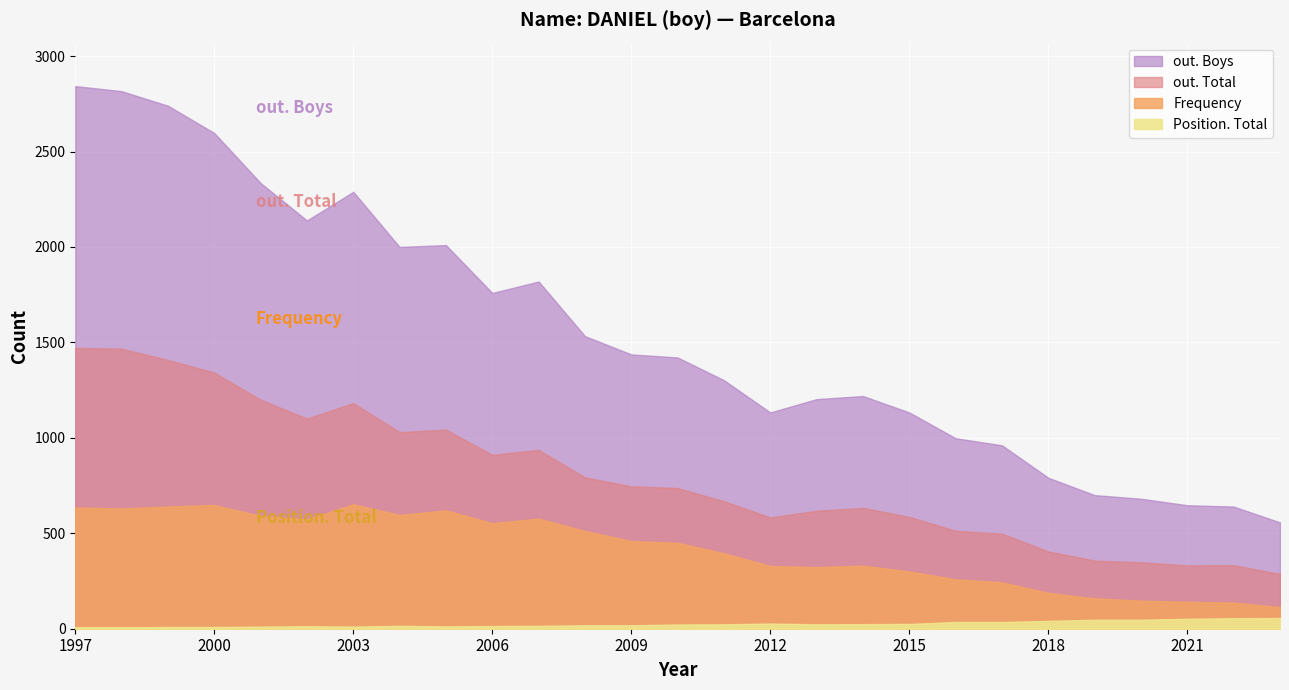

What is the total value across all series at 2010?

2630